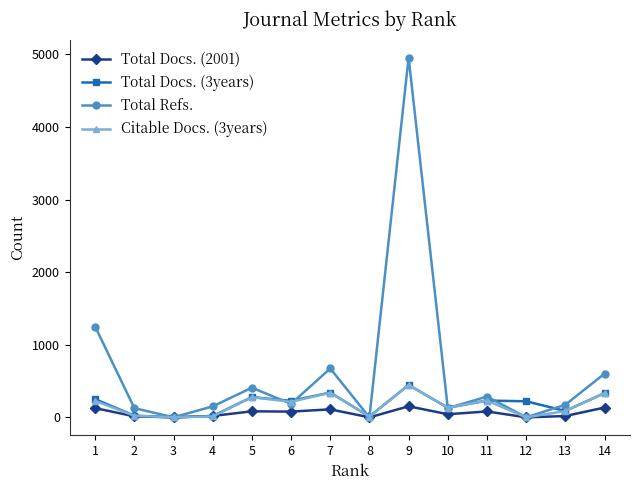

What is the maximum value shown in the chart?

4956